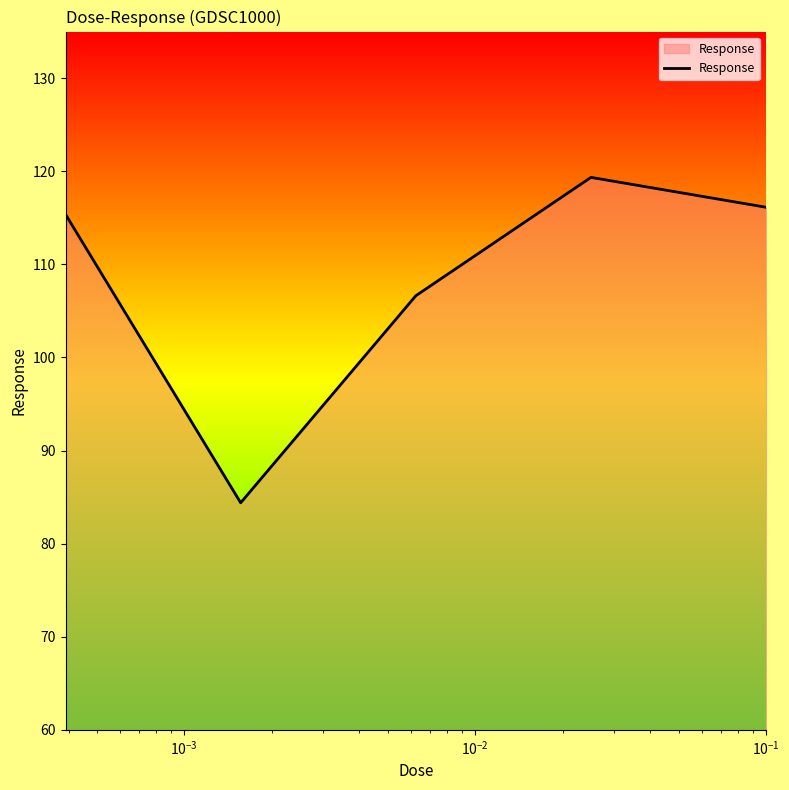

What is the maximum value shown in the chart?

119.3